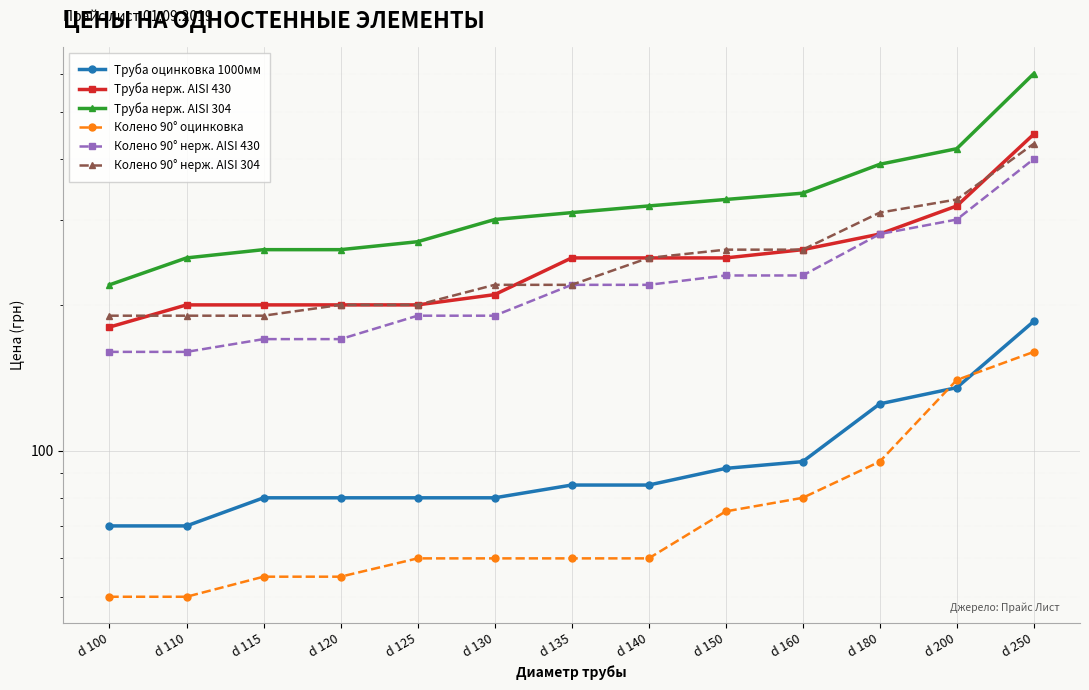

How many data points in Труба нерж. AISI 304 are above 310?

6